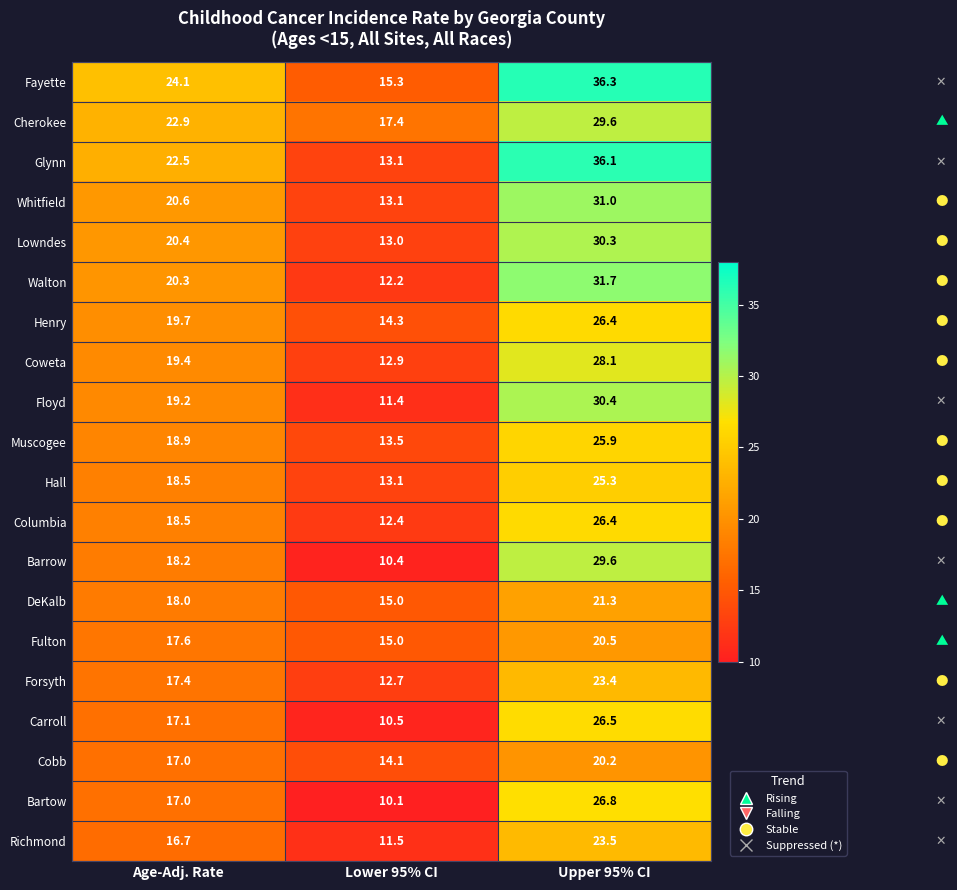

What is the sum of all Walton values?

64.2